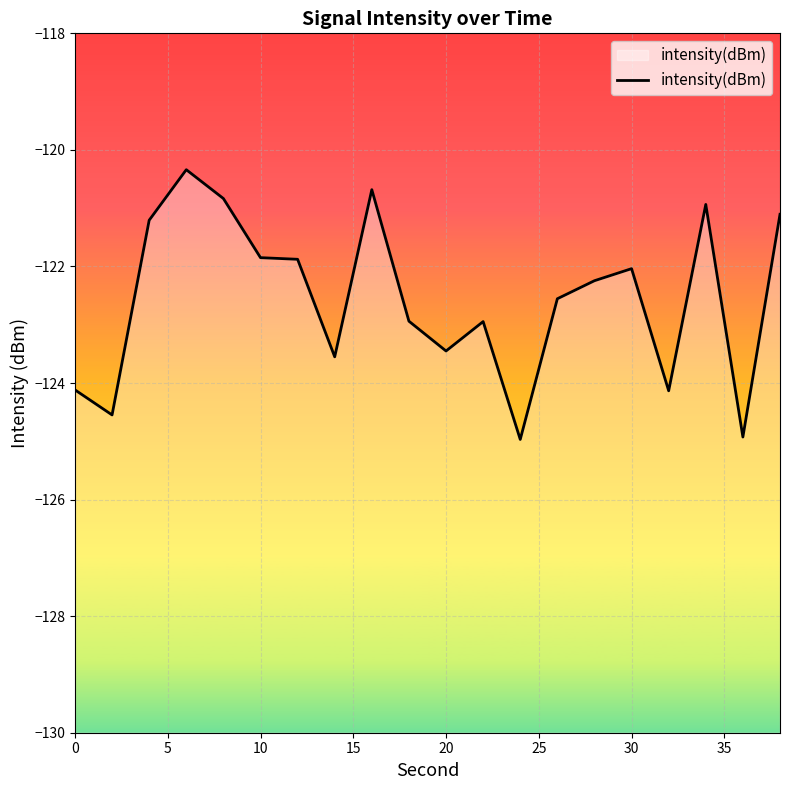

What is the value of the 20th point from the left?

-121.1